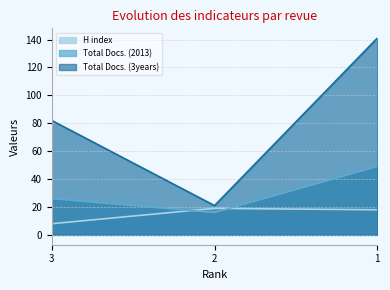

How many data points in Total Docs. (2013) are less than 26?

1